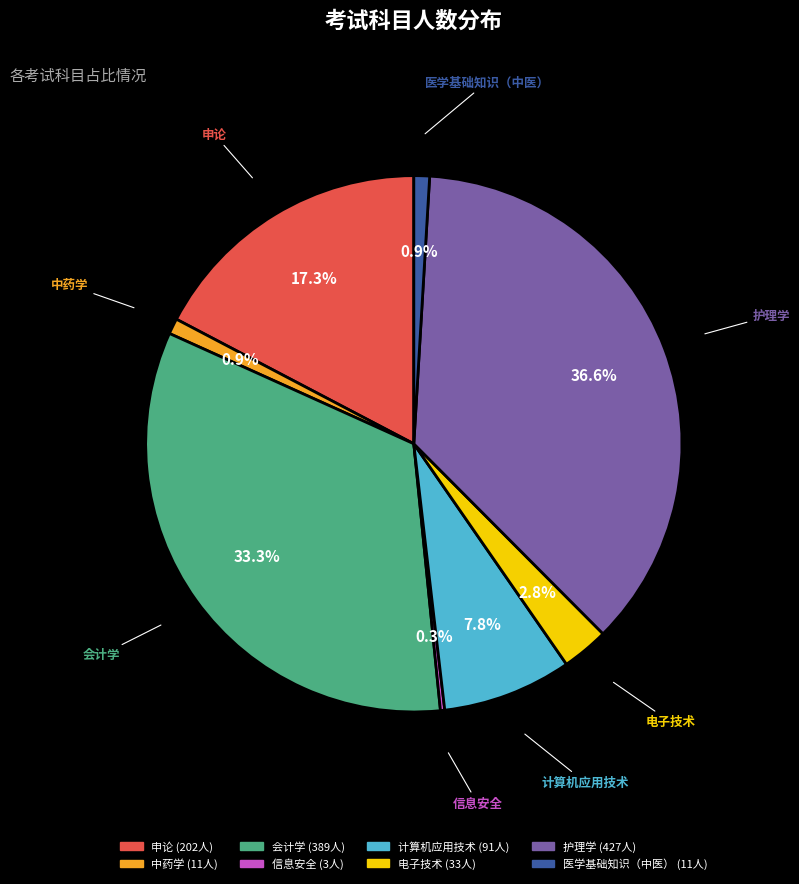

Does any single category account for the majority?

No